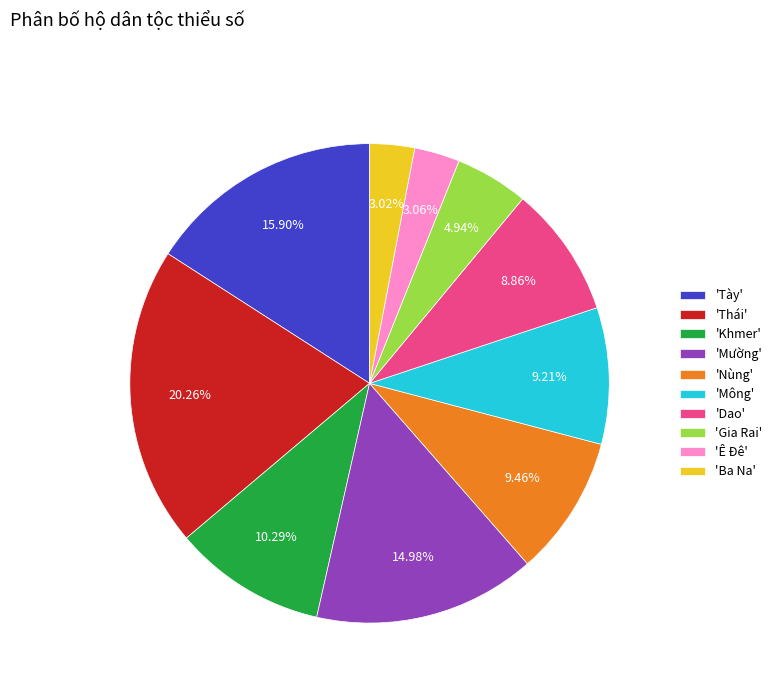

Approximately how many times larger is the value at 'Thái' compared to 'Mông'?

2.2